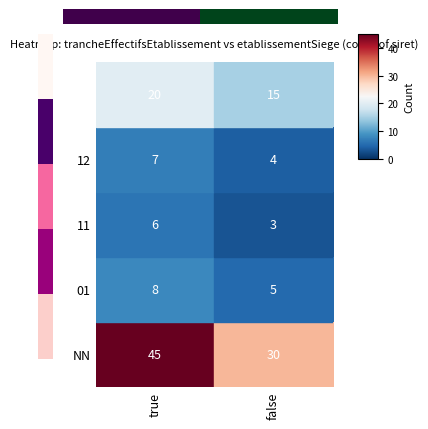

How many data points does each series have?

2